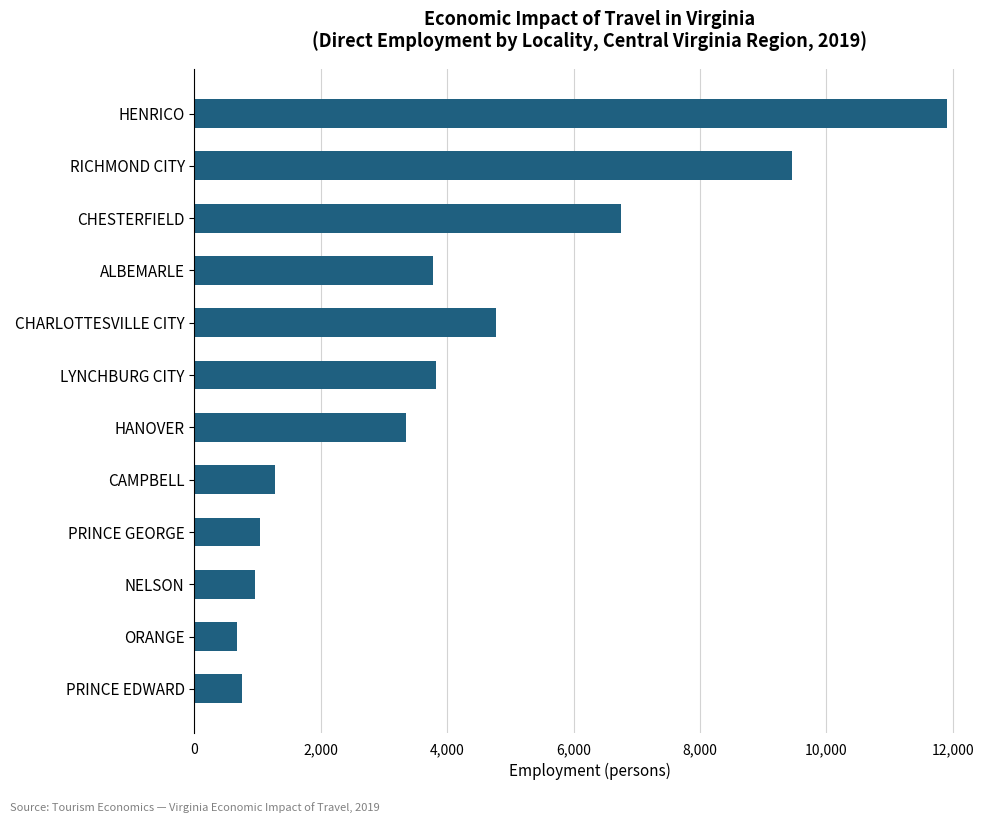

What is the ratio of the value at RICHMOND CITY to the value at CHESTERFIELD?

1.4